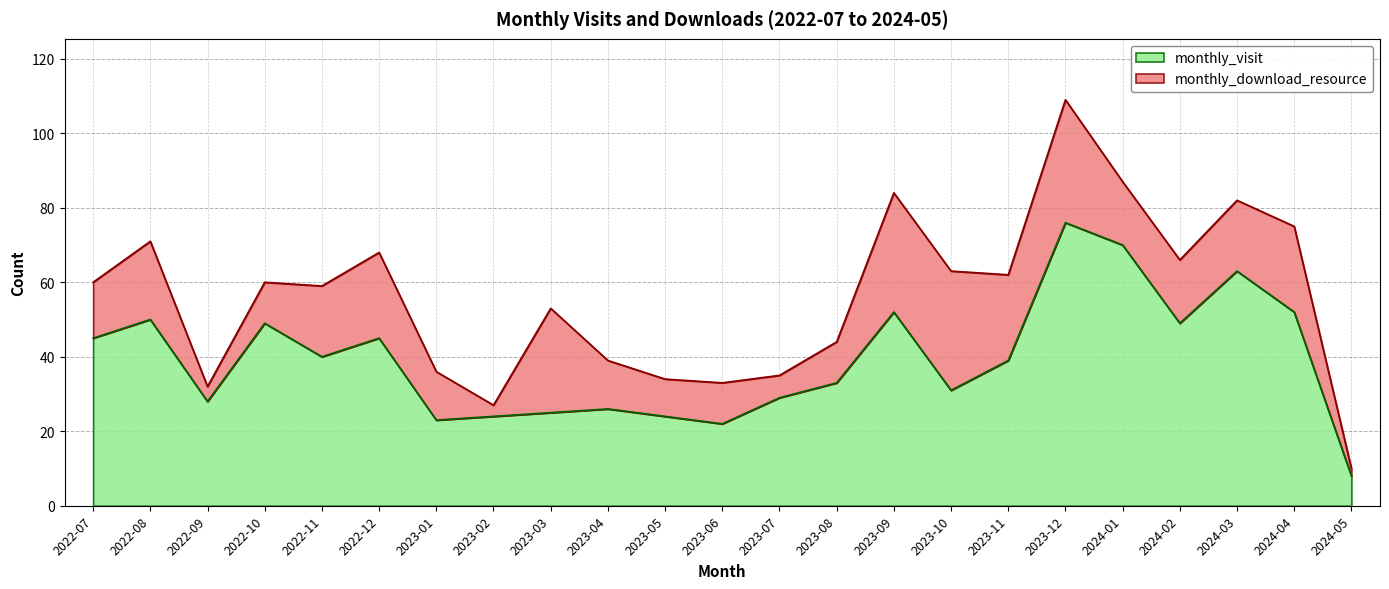

Approximately how many times larger is the value at 2023-03 compared to 2022-07?

0.6